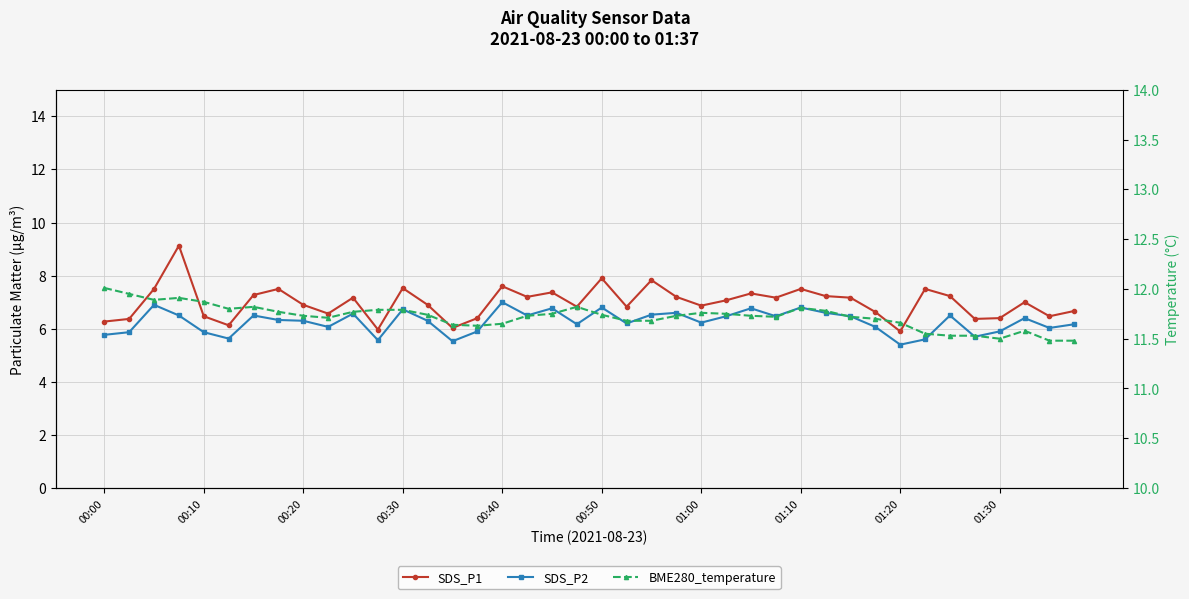

True or false: BME280_temperature and SDS_P1 cross at least once.

False